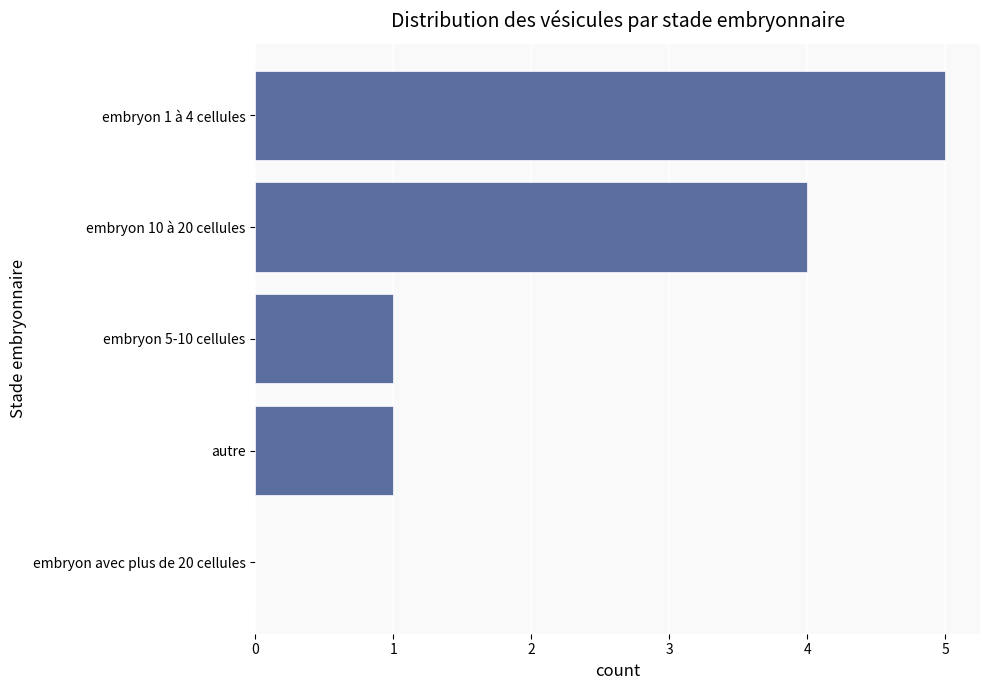

At which category does the chart reach its peak across all series?

embryon 1 à 4 cellules